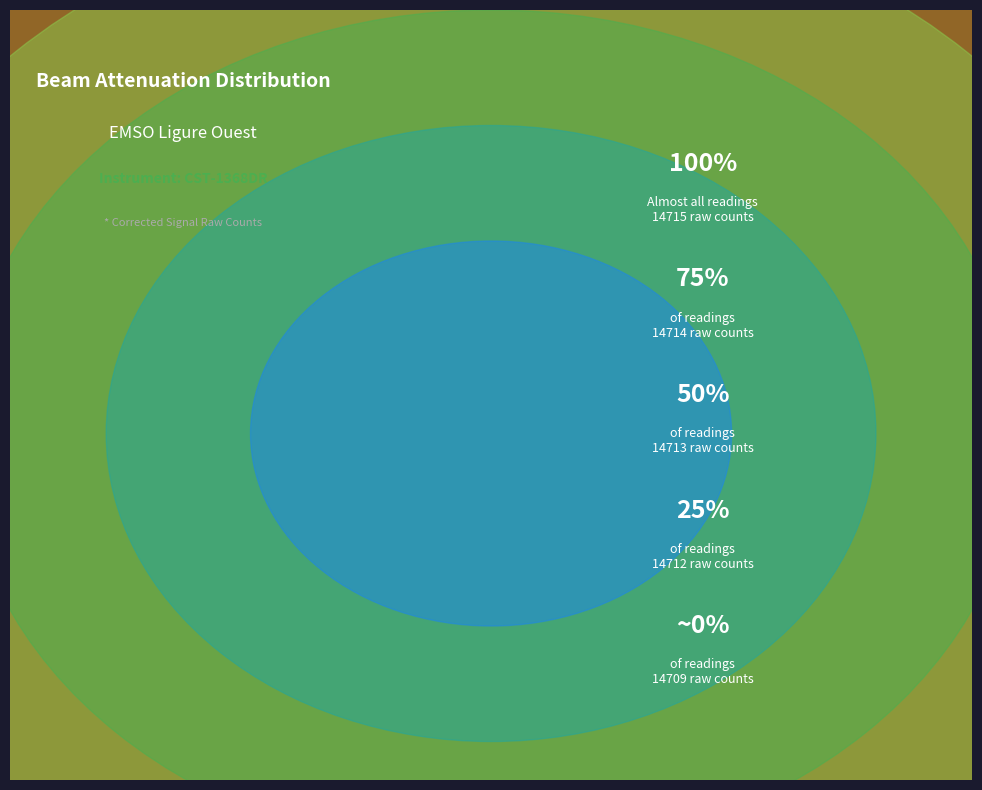

How many segments does this pie chart have?

5